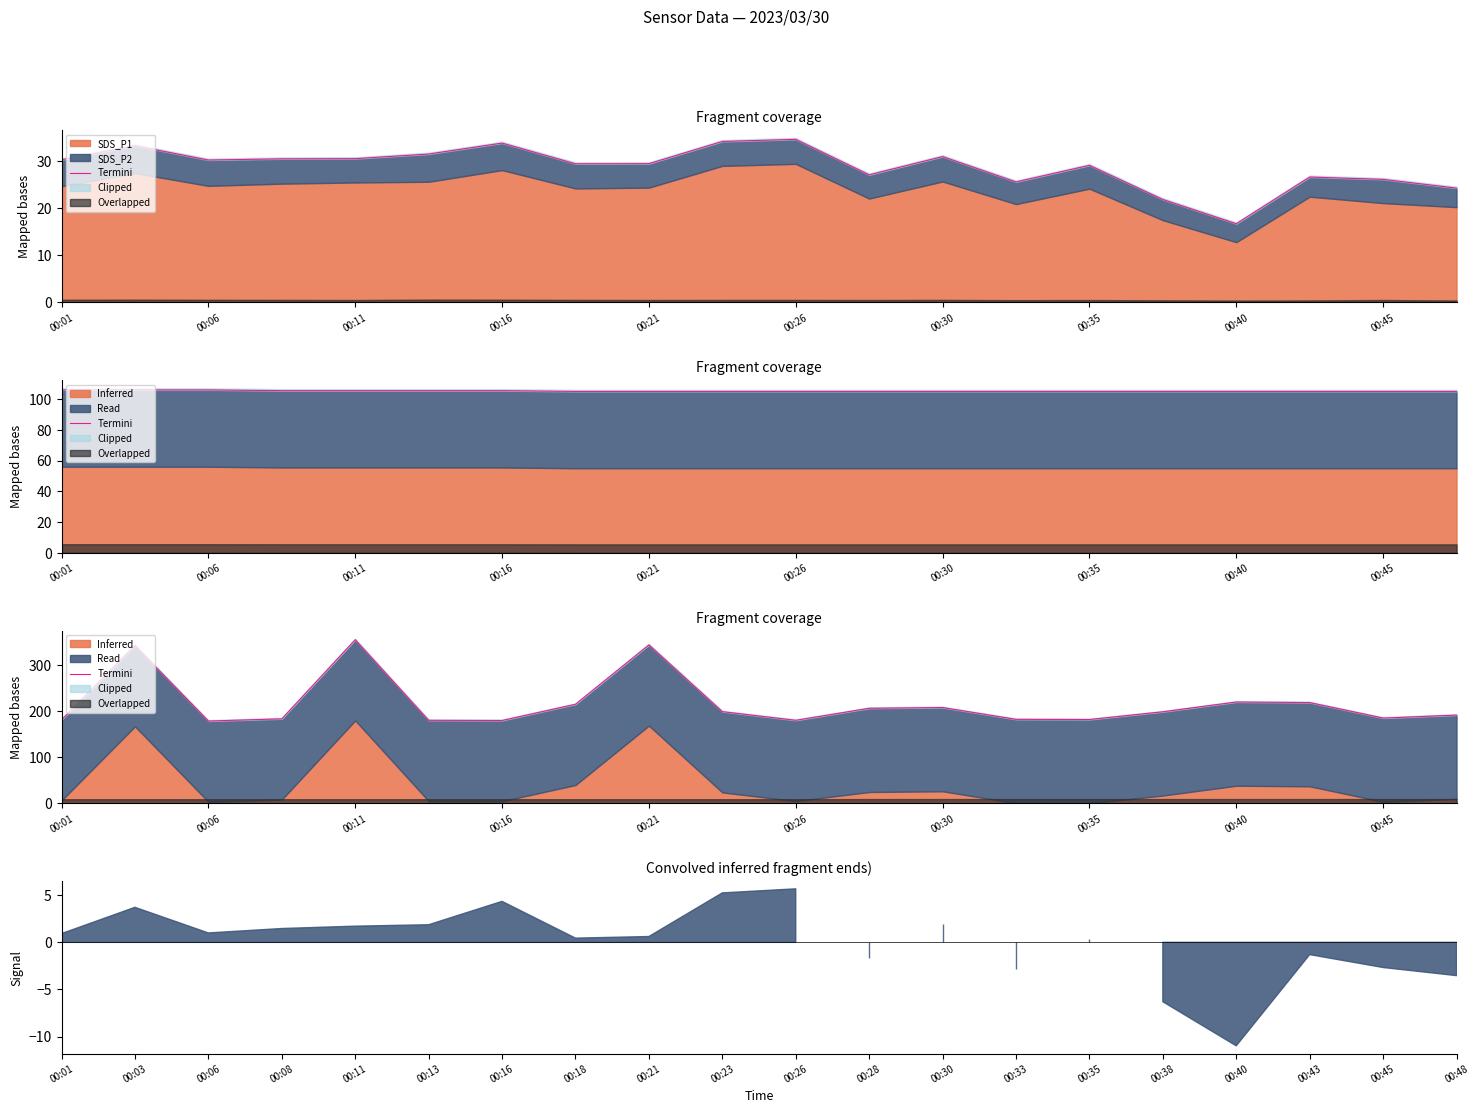

What is the sum of the values at 00:26 and 00:40?

400.4